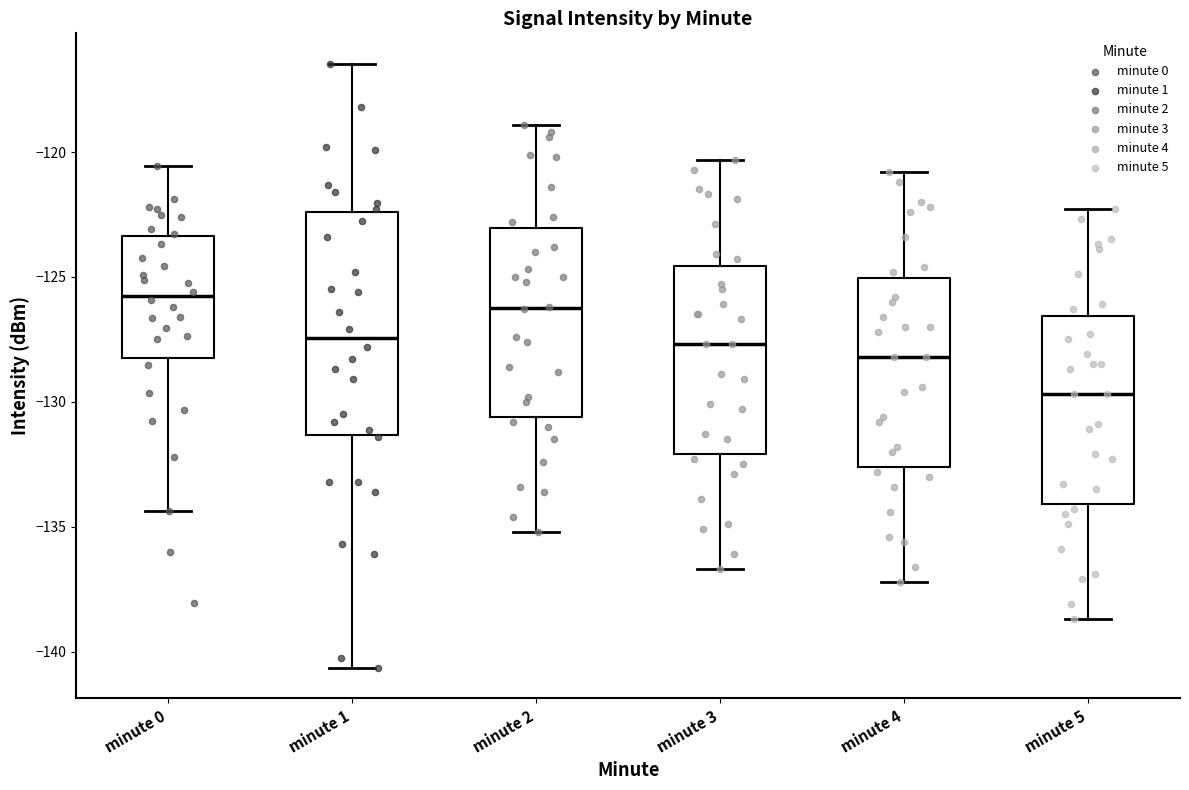

Where is the lower edge of the box for minute 1 on the y-axis? The values are not printed on the chart, so give them approximately, as read against the axis.

-131.5